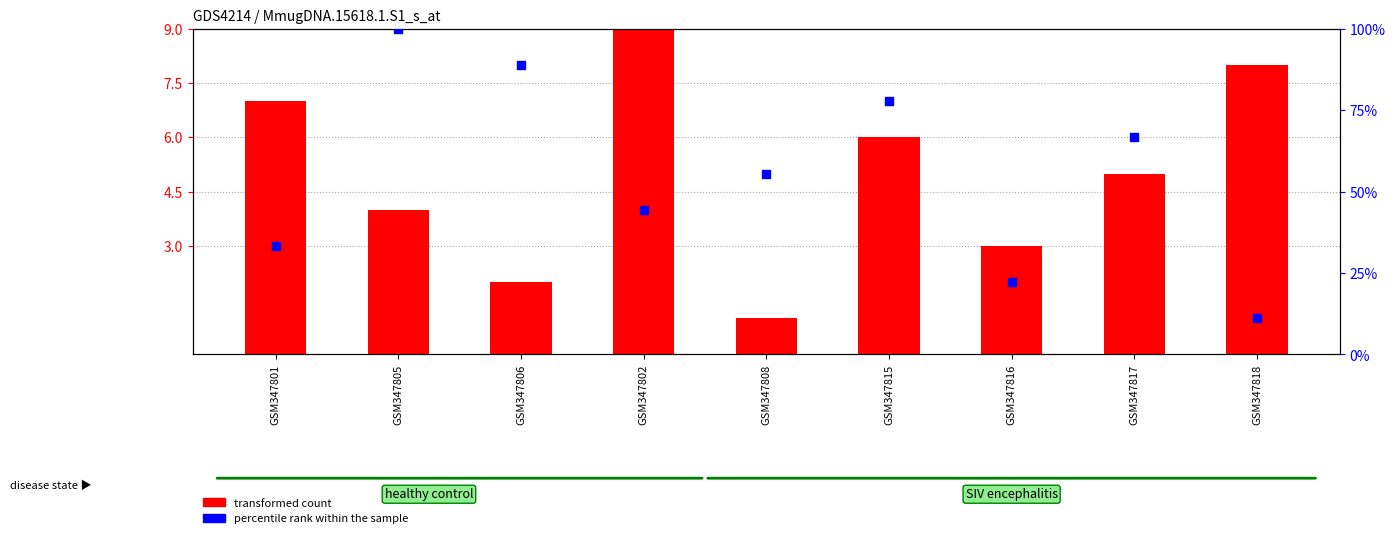

At how many categories does at least one series exceed 37?

6